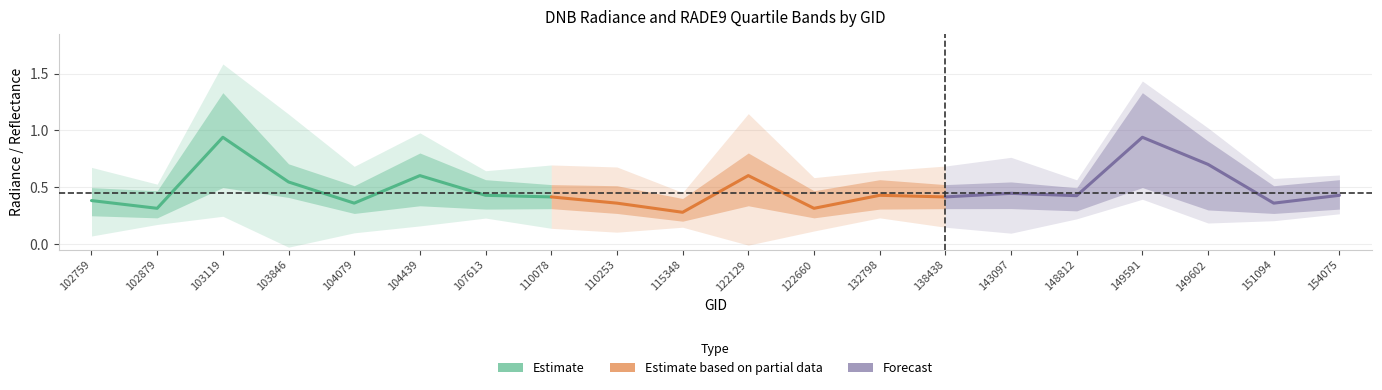

Reading right to left, transcribe all the data shown in this chart.

dnbrad: 154075=0.1	151094=0.2	149602=0.3	149591=0.3	148812=0.2	143097=0.5	138438=0.4	132798=0.2	122660=0.3	122129=0.9	115348=0.1	110253=0.4	110078=0.4	107613=0.2	104439=0.4	104079=0.4	103846=1.1	103119=0.6	102879=0.1	102759=0.4
rade9_bin_mdn: 154075=0.4	151094=0.4	149602=0.7	149591=0.9	148812=0.4	143097=0.4	138438=0.4	132798=0.4	122660=0.3	122129=0.6	115348=0.3	110253=0.4	110078=0.4	107613=0.4	104439=0.6	104079=0.4	103846=0.5	103119=0.9	102879=0.3	102759=0.4
rade9_bin_1q: 154075=0.3	151094=0.3	149602=0.3	149591=0.5	148812=0.3	143097=0.3	138438=0.3	132798=0.3	122660=0.2	122129=0.3	115348=0.2	110253=0.3	110078=0.3	107613=0.3	104439=0.3	104079=0.3	103846=0.4	103119=0.5	102879=0.2	102759=0.2
rade9_bin_3q: 154075=0.6	151094=0.5	149602=0.9	149591=1.3	148812=0.5	143097=0.5	138438=0.5	132798=0.6	122660=0.5	122129=0.8	115348=0.4	110253=0.5	110078=0.5	107613=0.6	104439=0.8	104079=0.5	103846=0.7	103119=1.3	102879=0.5	102759=0.5